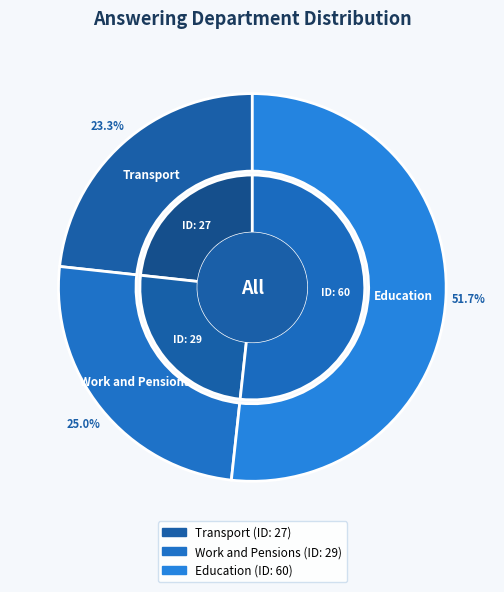

To the nearest percent, what is the combined percentage of Education and Transport?

75%